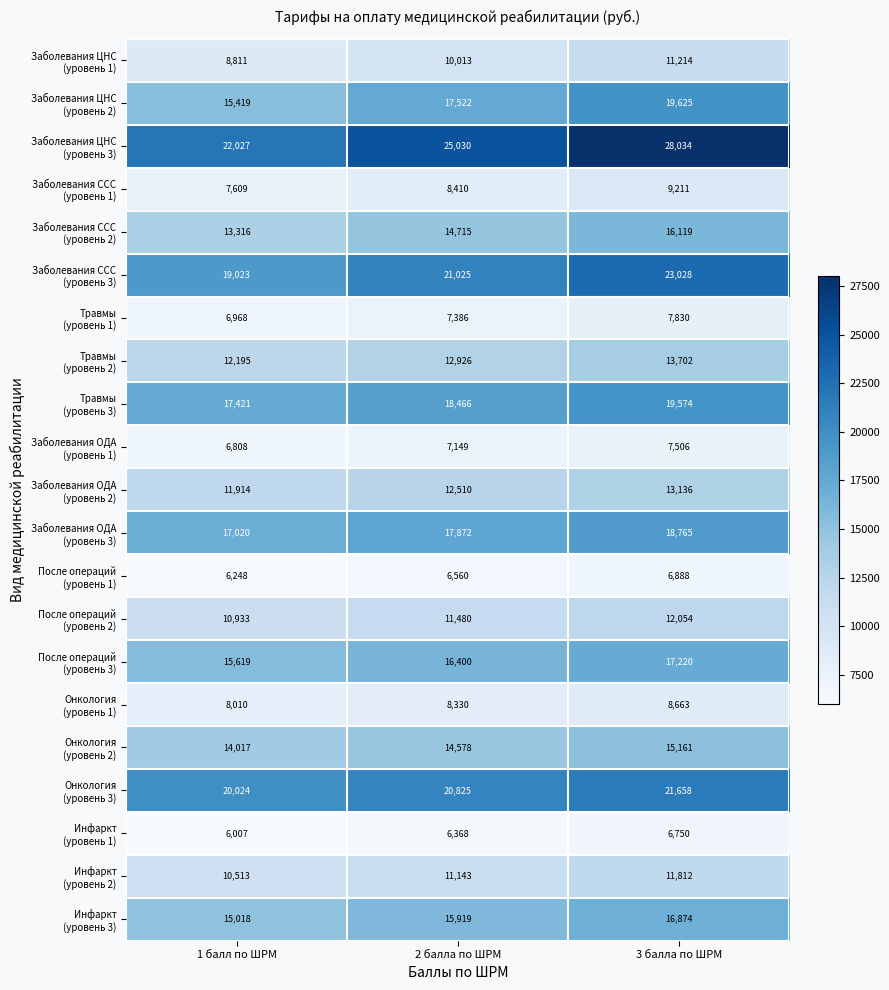

What is the total value across all series at 2 балла по ШРМ?

284627